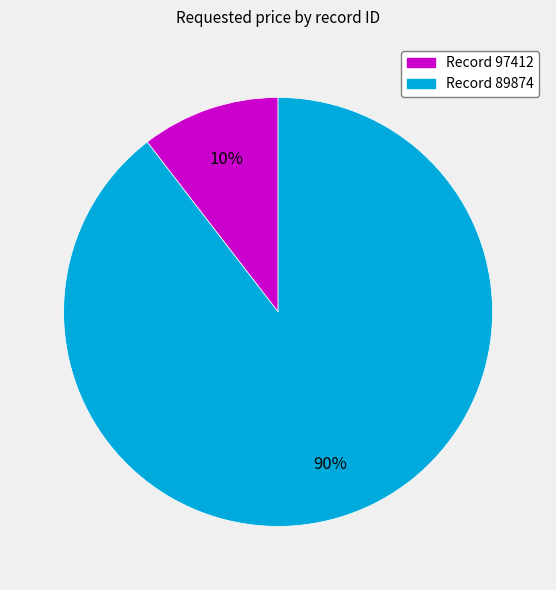

Is there a majority slice in this chart?

Yes